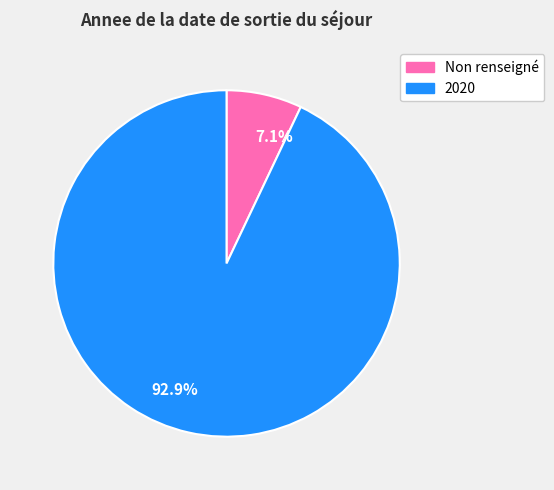

Rank the categories by value from highest to lowest.

92.9%, 7.1%